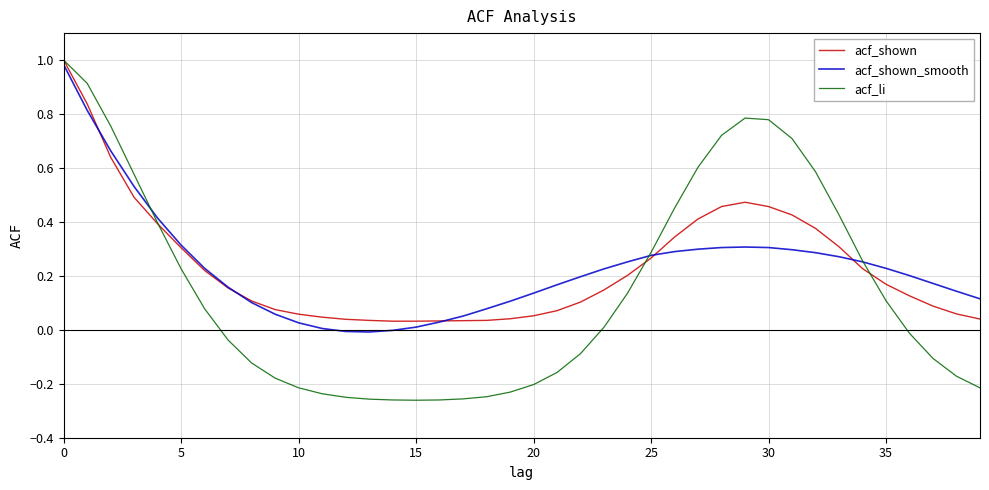

True or false: acf_shown_smooth and acf_shown cross at least once.

True